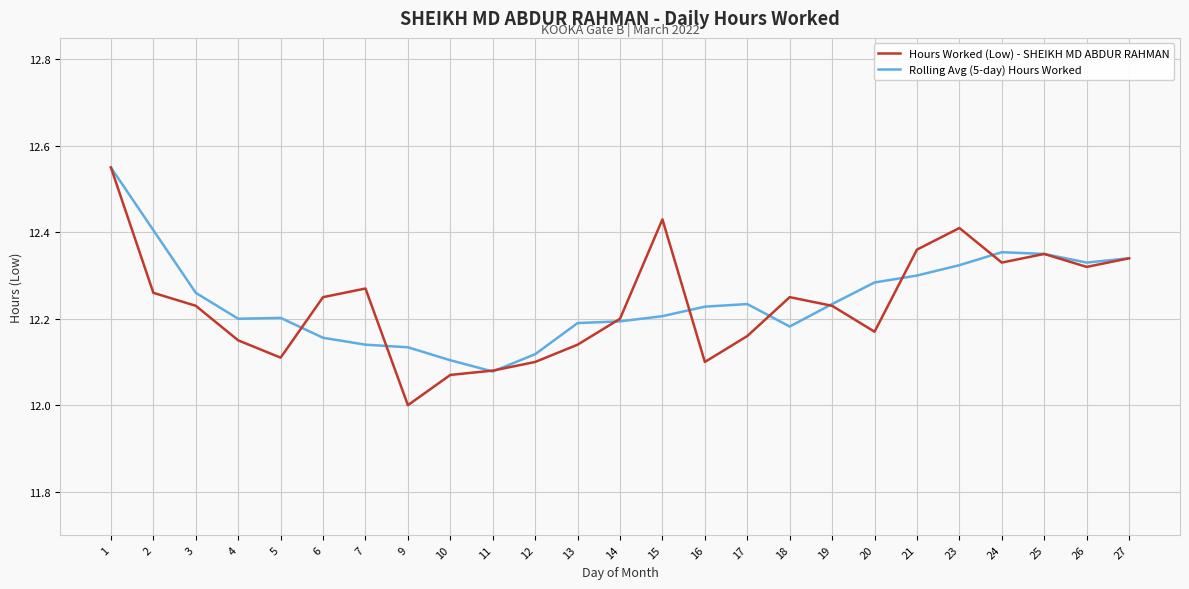

How many series are shown in this chart?

2